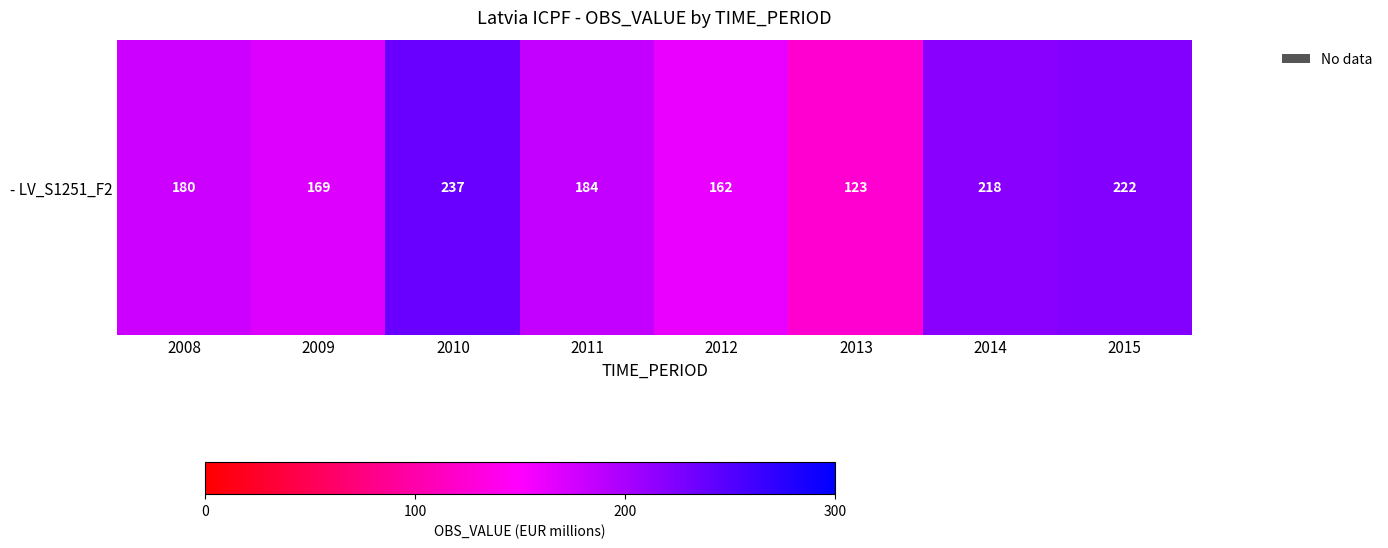

Is it true that the value at 2015 is 289?

False